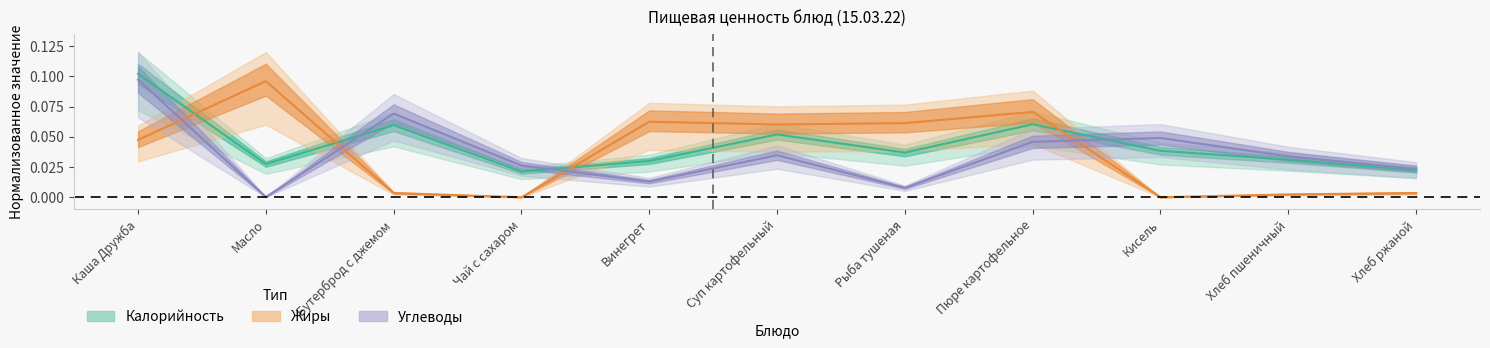

List the labels in order of Жиры value, smallest first.

Чай с сахаром, Кисель, Хлеб пшеничный, Бутерброд с джемом, Хлеб ржаной, Каша Дружба, Суп картофельный, Рыба тушеная, Винегрет, Пюре картофельное, Масло